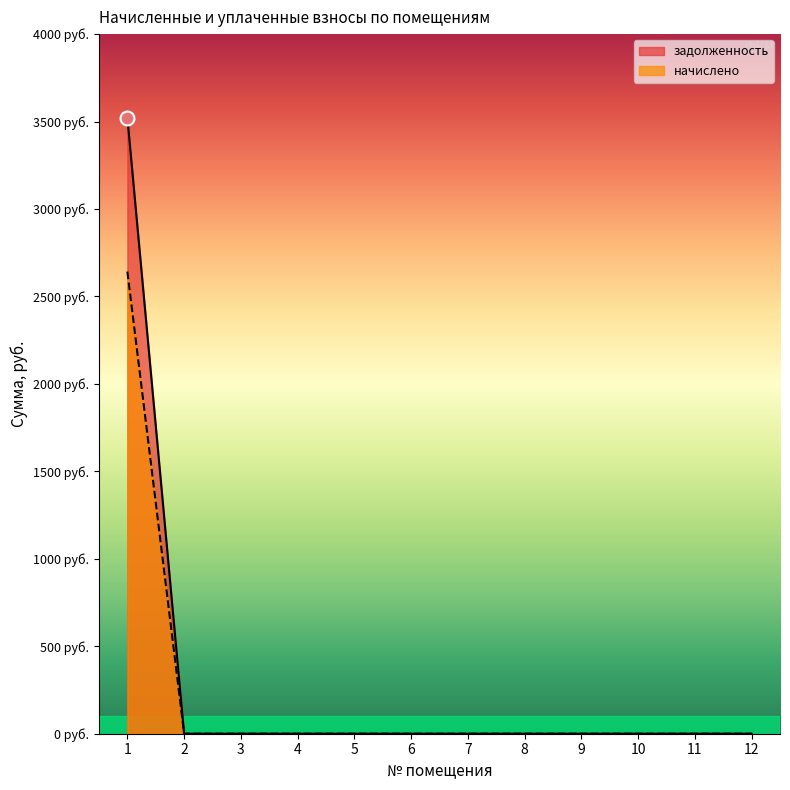

What are all the series names shown in the legend?

задолженность, начислено